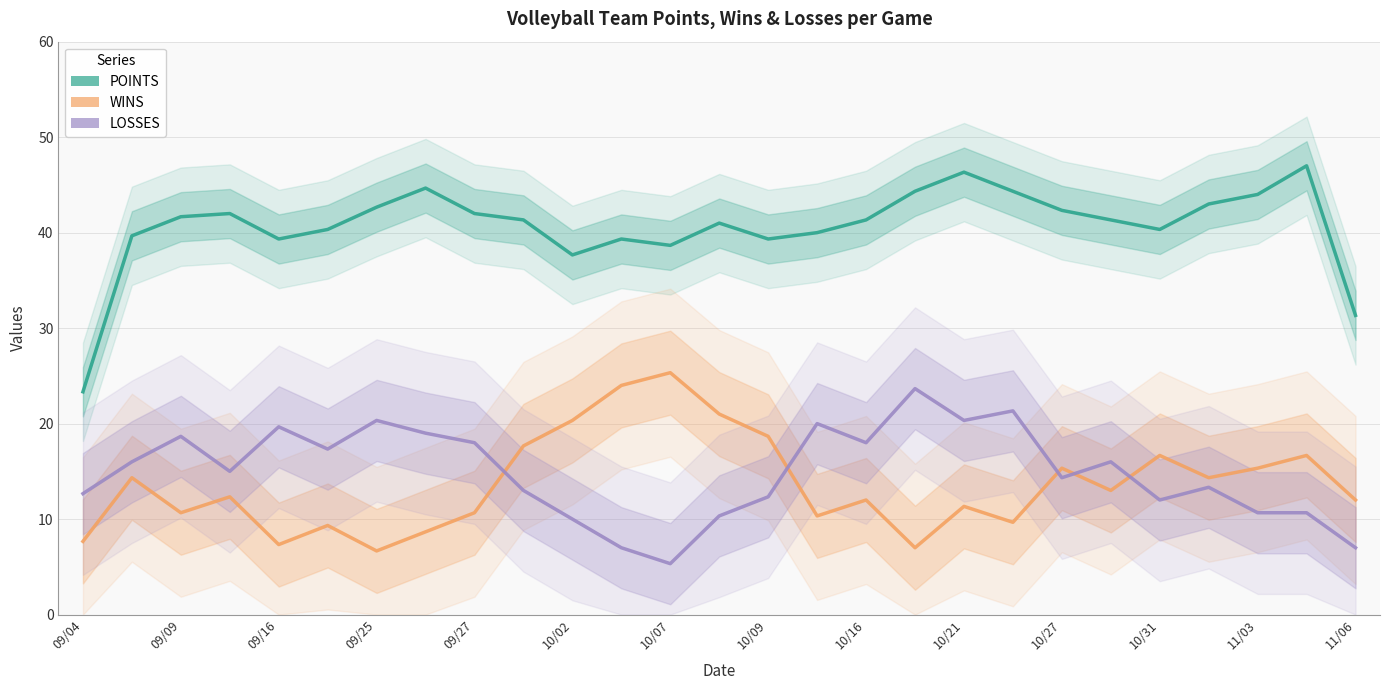

Is this an area chart (filled region under the line)?

No